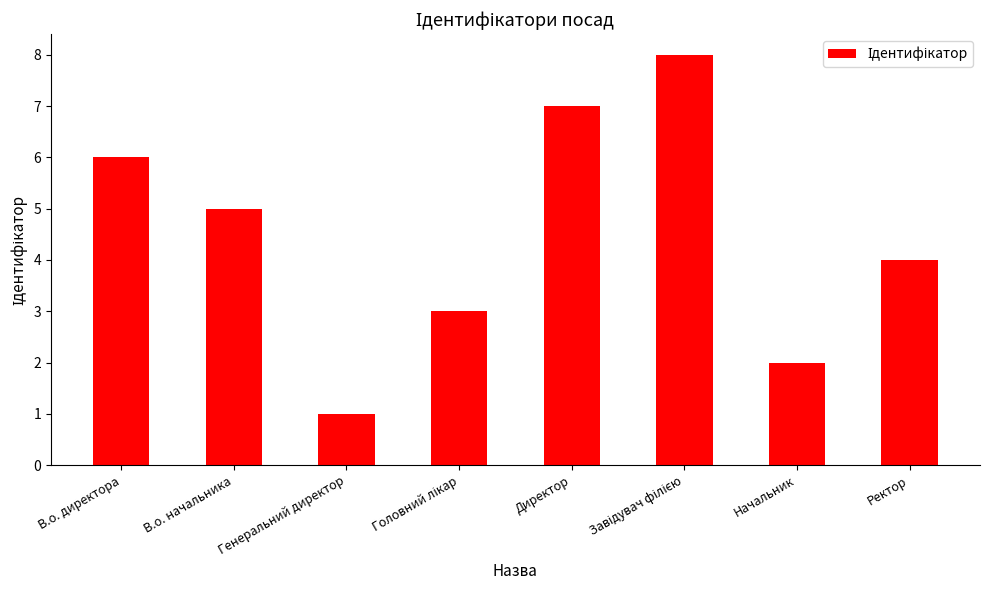

At which category does the chart reach its minimum across all series?

Генеральний директор